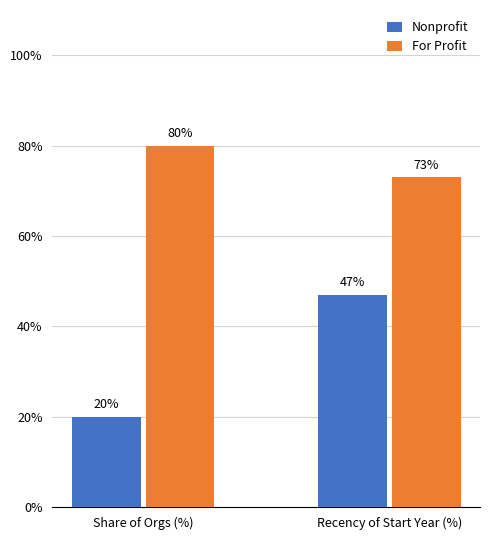

At which category is the sum across all series the highest?

Recency of Start Year (%)